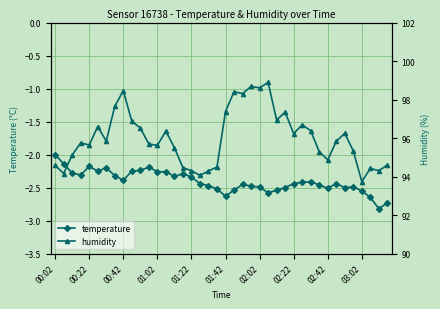

At how many categories does at least one series exceed 75?

40